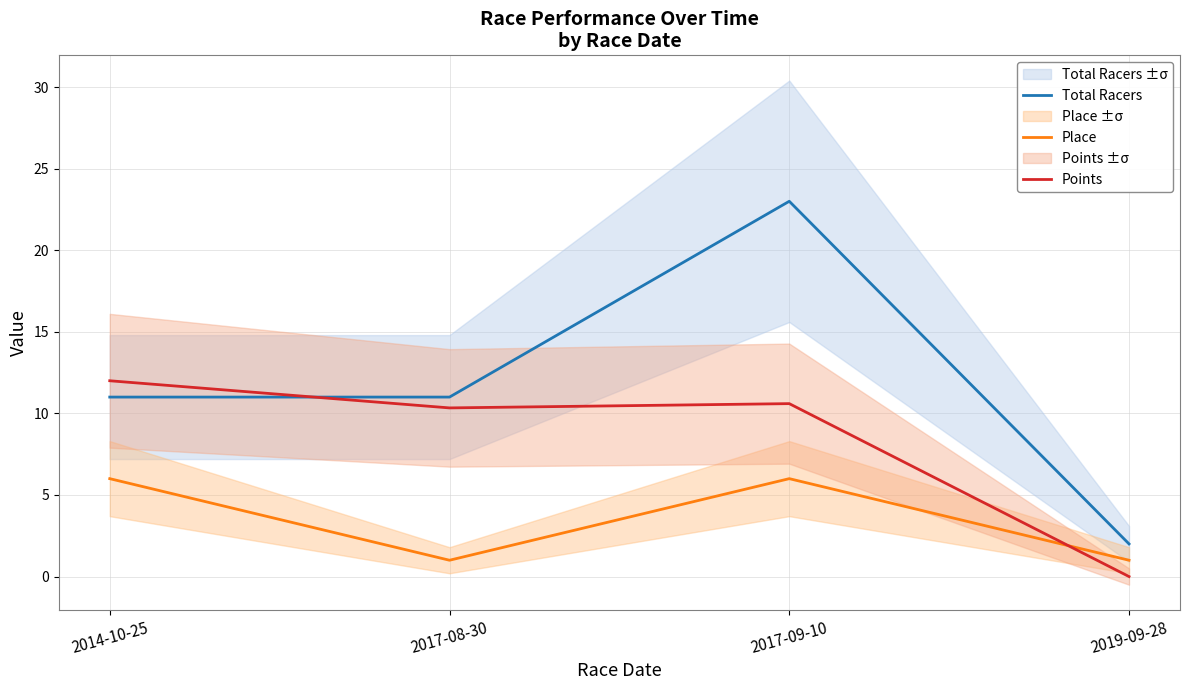

Count the Total Racers values in the range 11 to 23.

3